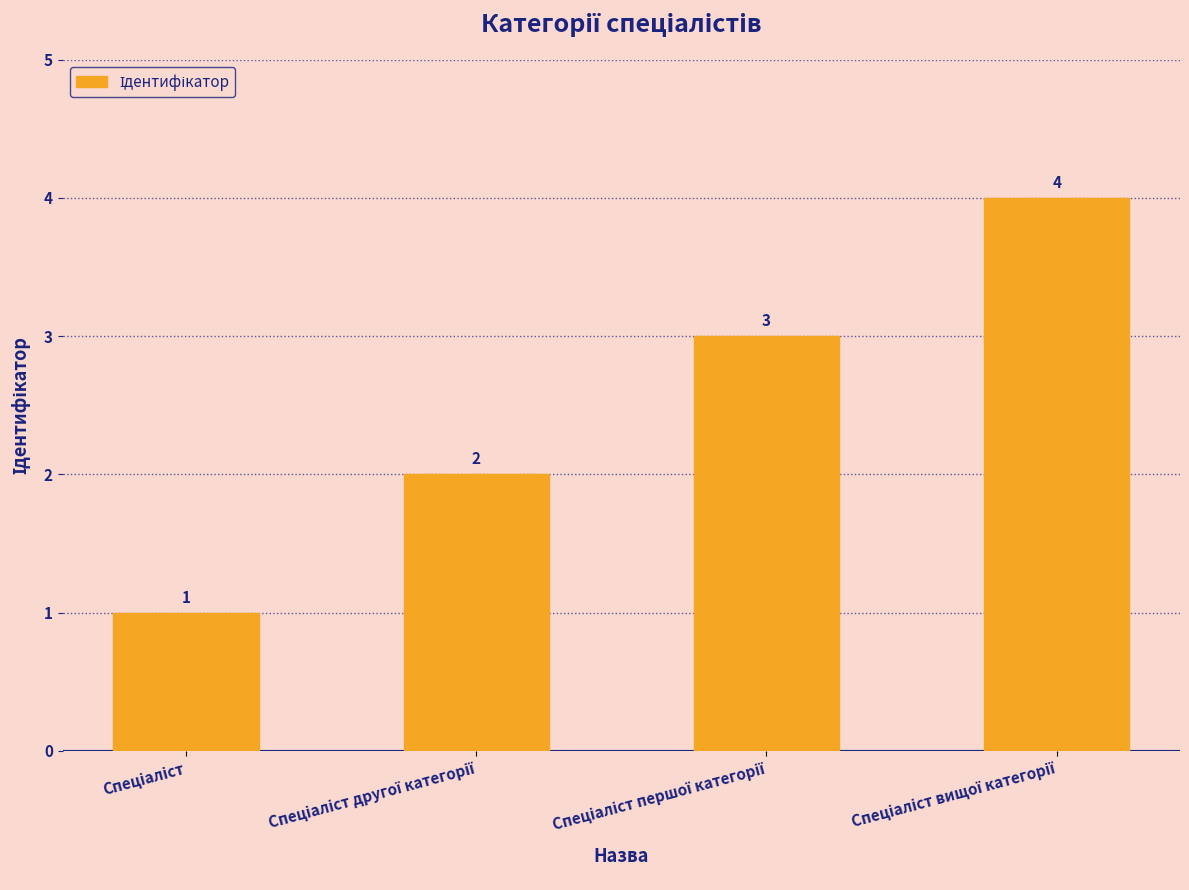

What is the difference between the maximum and minimum values?

3